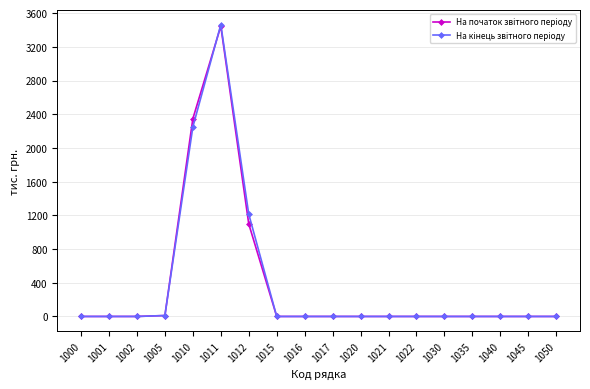

At which category is the sum across all series the highest?

1011